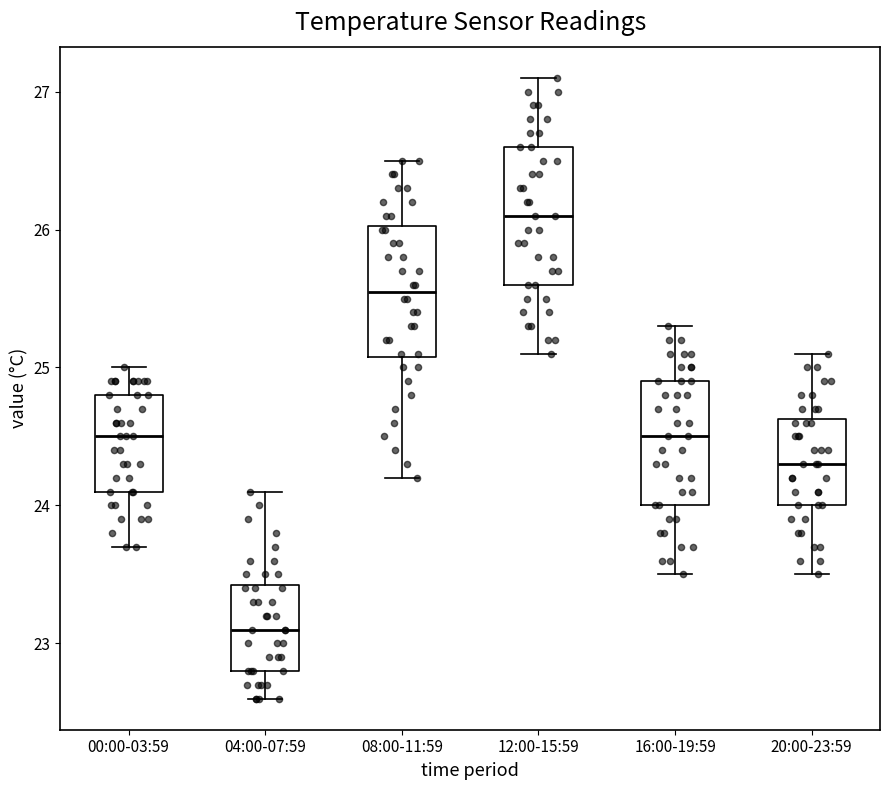

Which box's median line is the lowest?

04:00-07:59